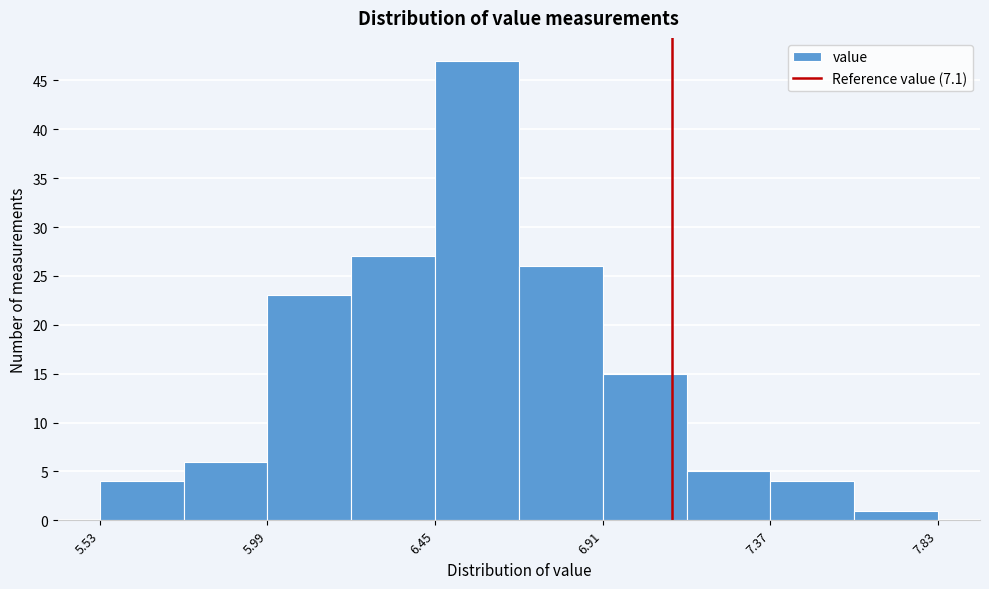

Reading left to right, list every bar in this chart as the range it spans on the x-axis followed by its height. Neither the bar edges nor the heights are printed on the chart, so give them approximately, as read against the axes.

5.53 to 5.76: 4
5.76 to 5.99: 6
5.99 to 6.22: 23
6.22 to 6.45: 27
6.45 to 6.68: 47
6.68 to 6.91: 26
6.91 to 7.14: 15
7.14 to 7.37: 5
7.37 to 7.60: 4
7.60 to 7.83: 1